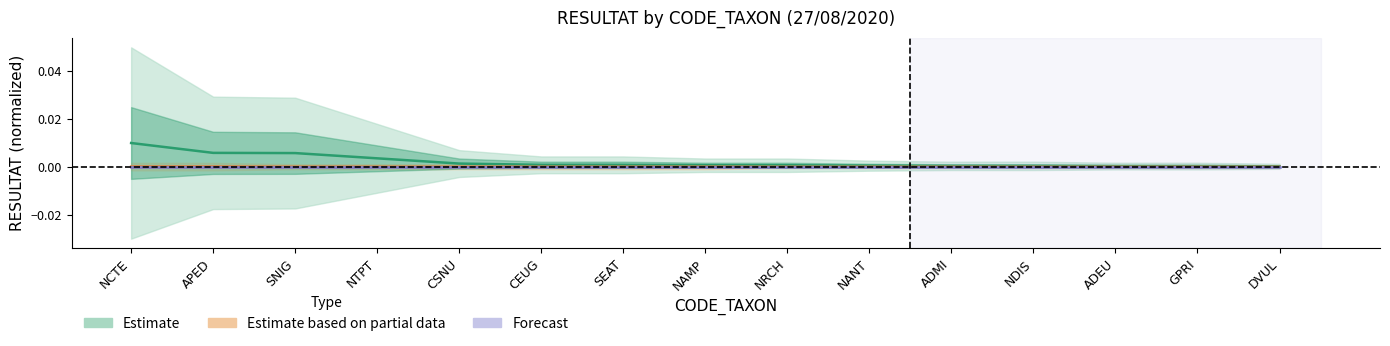

What position from the left is GPRI?

14